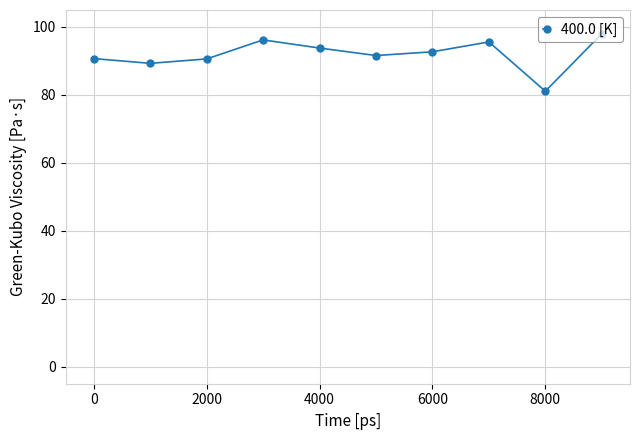

What is the smallest value displayed?

81.1